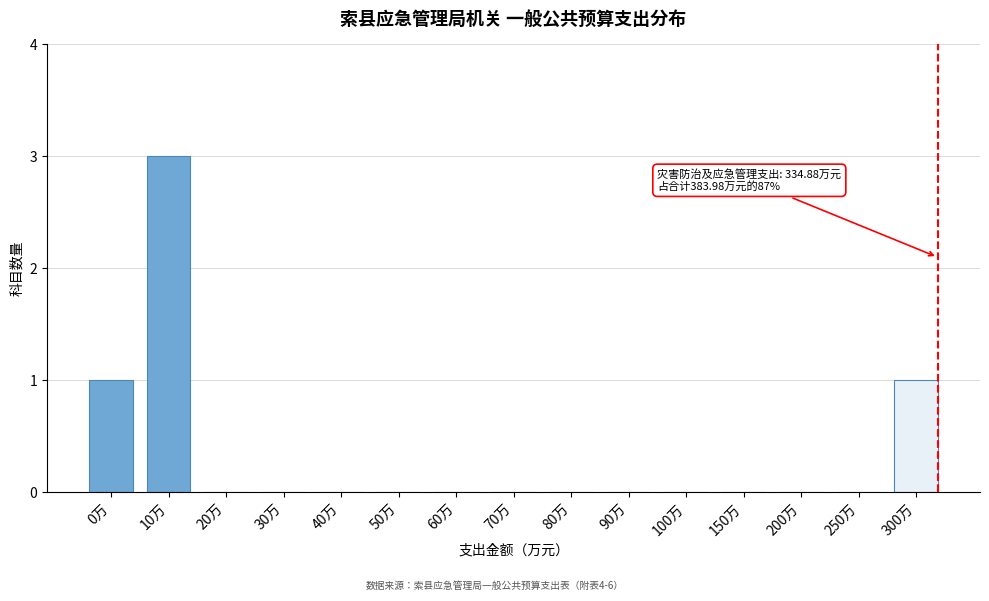

Reading left to right, extract all data points from this chart.

0万=1	10万=3	20万=0	30万=0	40万=0	50万=0	60万=0	70万=0	80万=0	90万=0	100万=0	150万=0	200万=0	250万=0	300万=1